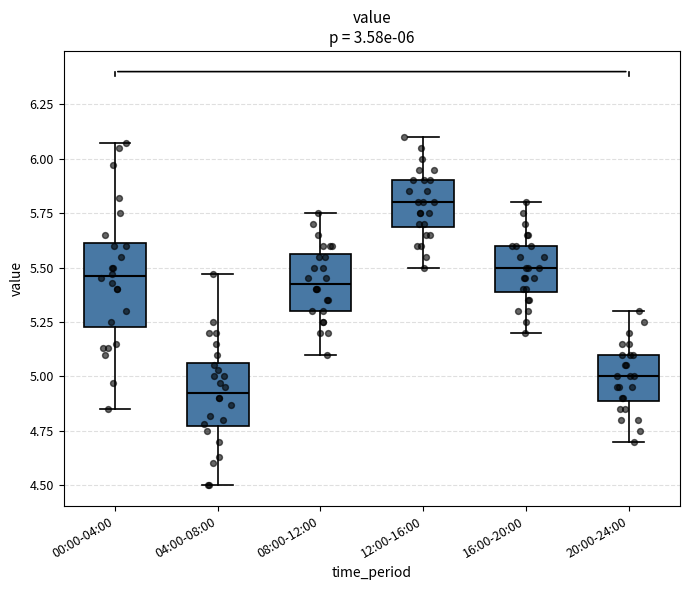

Which box is the tallest, from its lower edge to its upper edge?

00:00-04:00